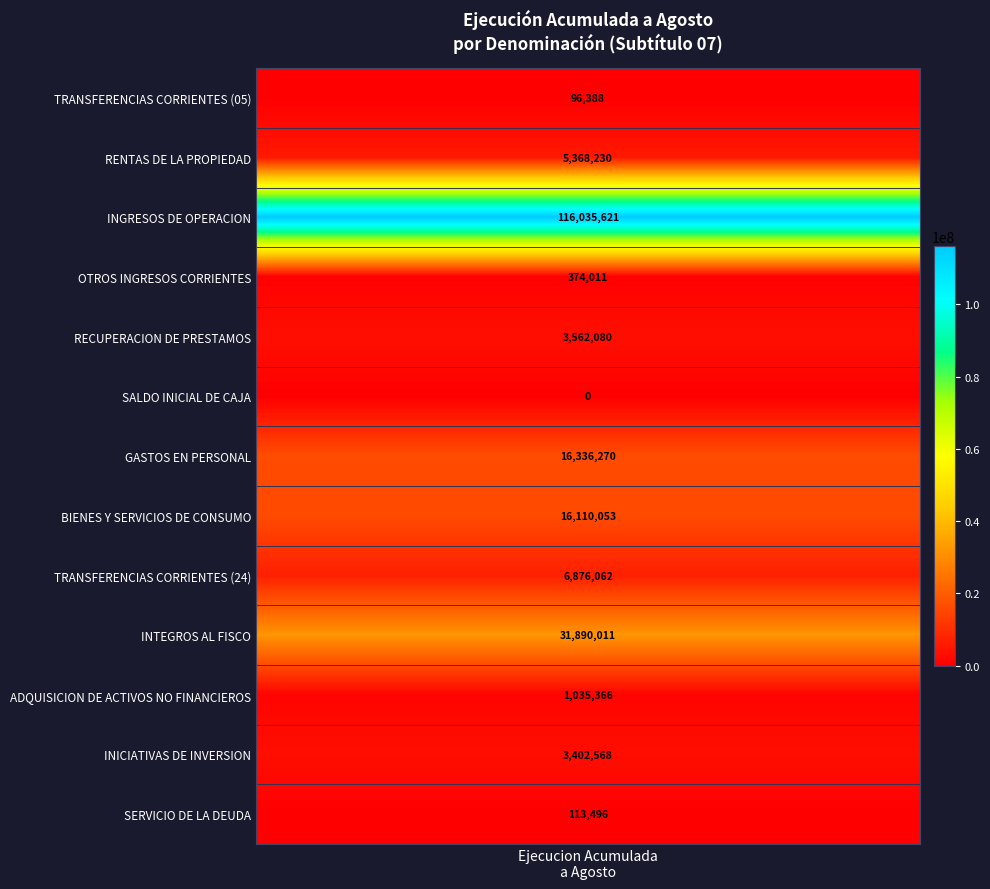

What is the sum of the values at 2 and 6?

132371891